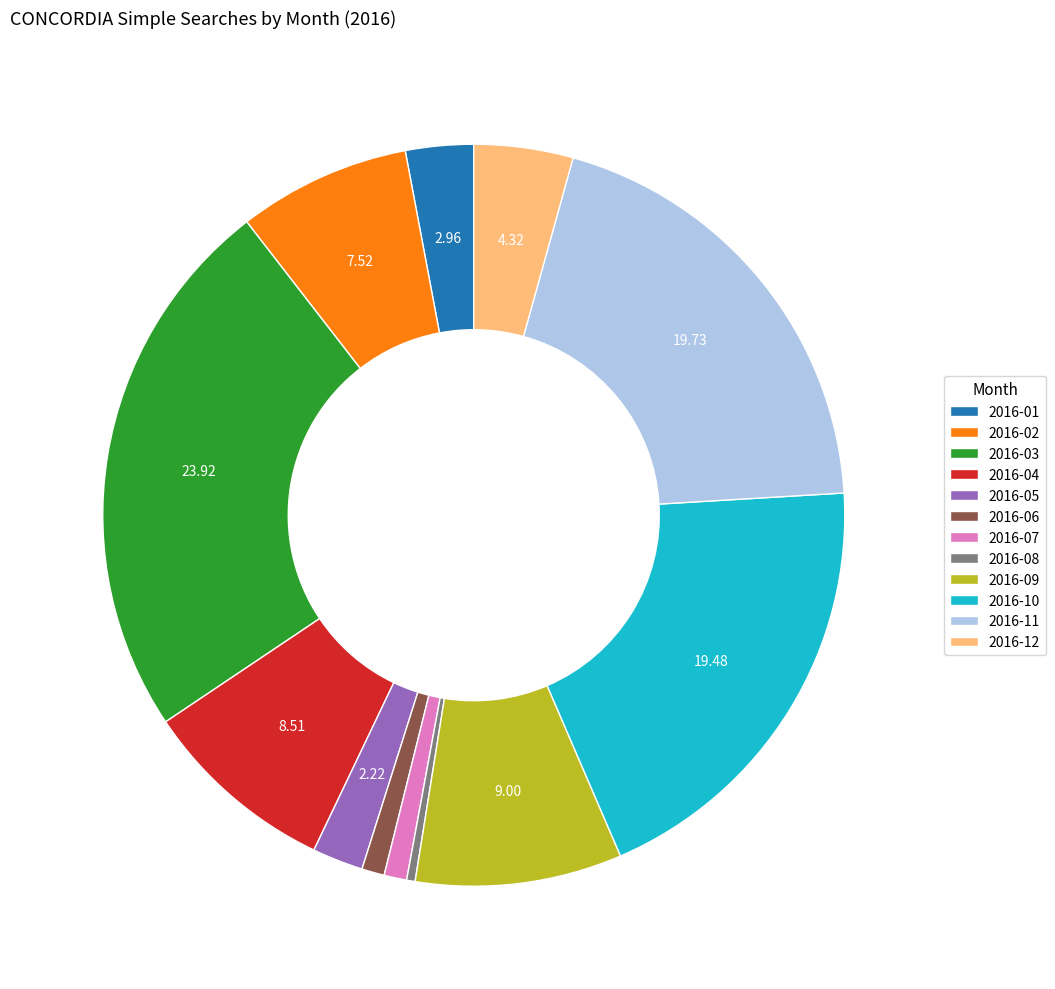

Between 2016-05 and 2016-07, which is larger?

2016-05